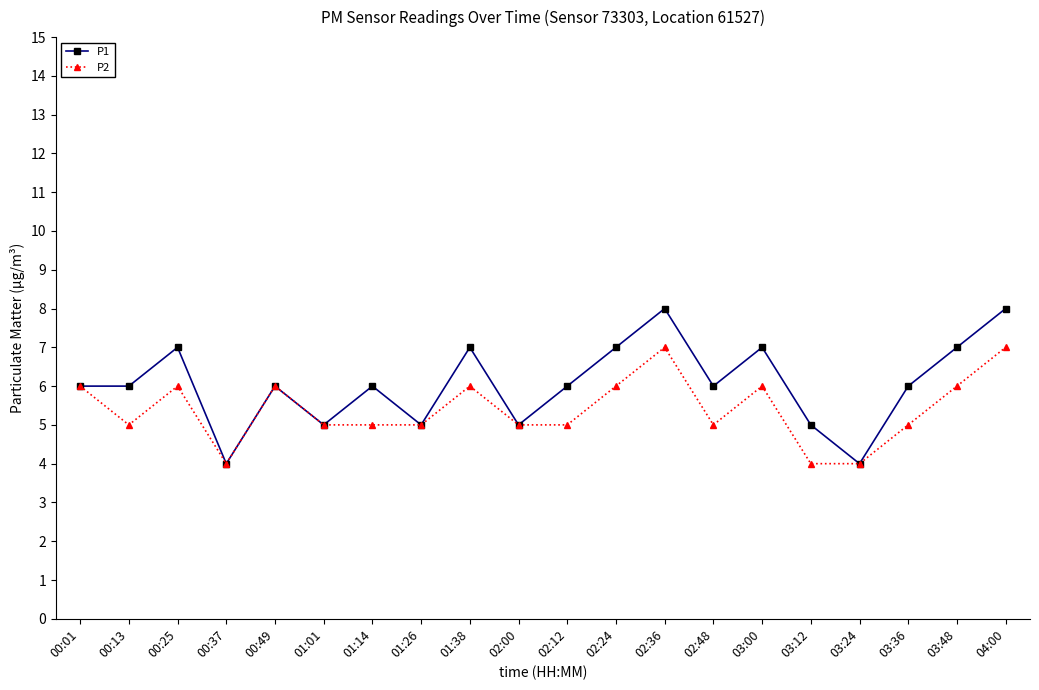

What are all the series names shown in the legend?

P1, P2